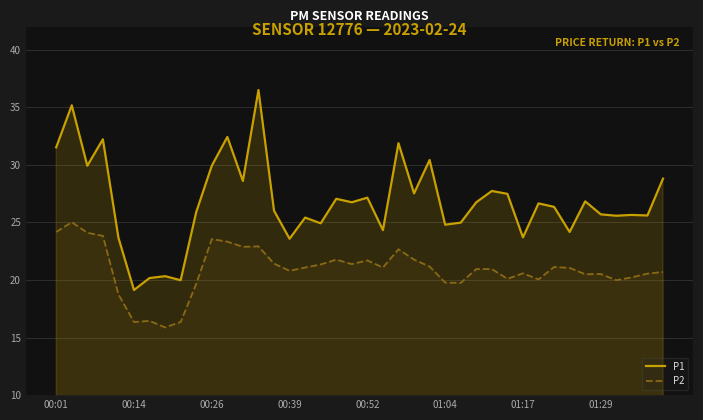

How many data points does each series have?

40